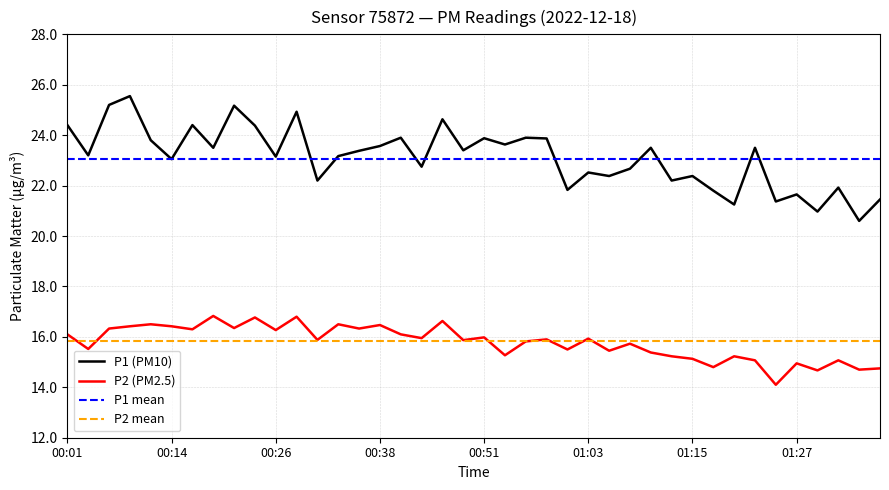

List the series in order of their peak value, lowest first.

P2, P1